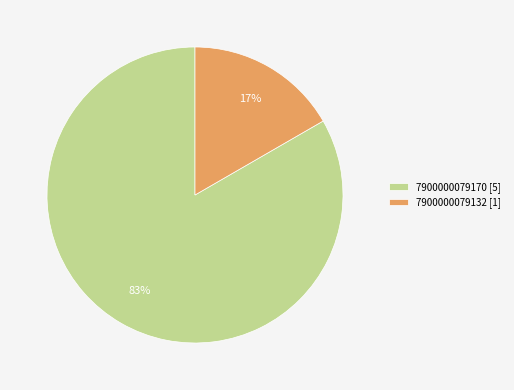

Between 7900000079170 and 7900000079132, which is larger?

7900000079170